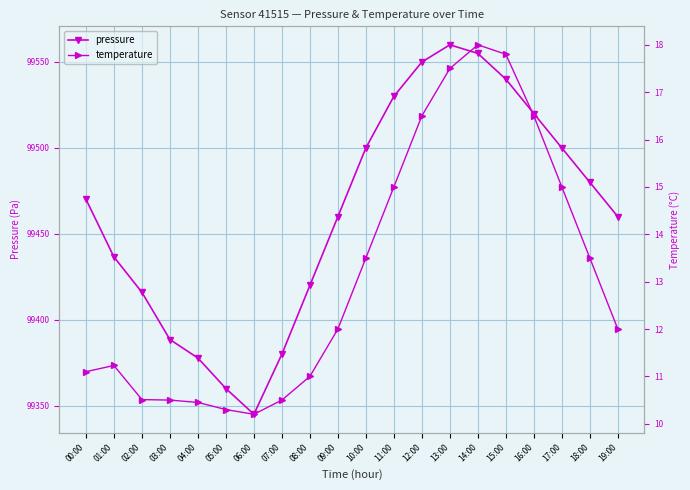

At which category does the chart reach its minimum across all series?

06:00